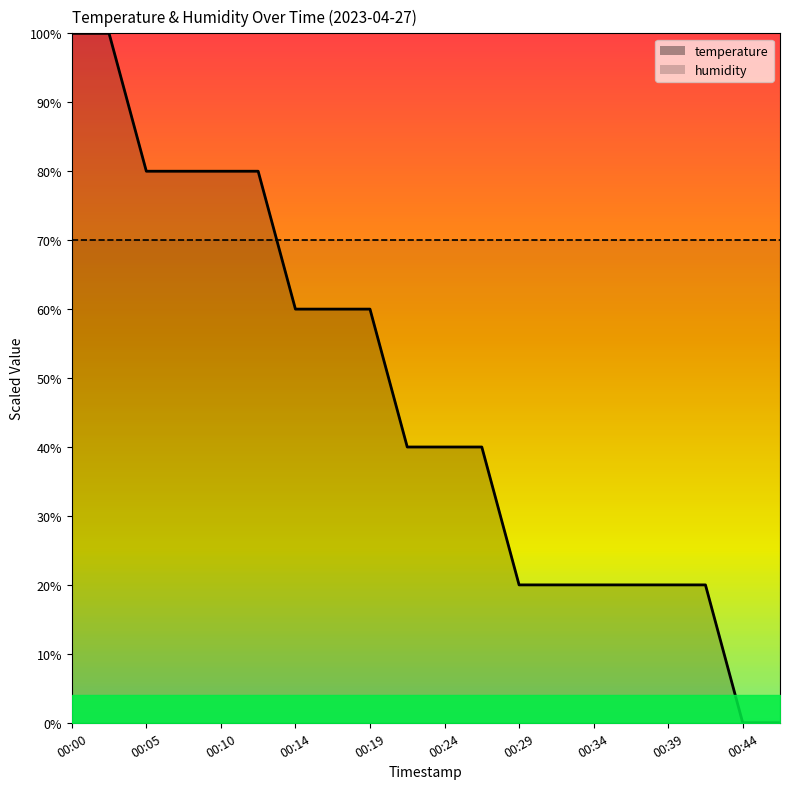

Is it true that the value at 00:46 is -52.0?

False